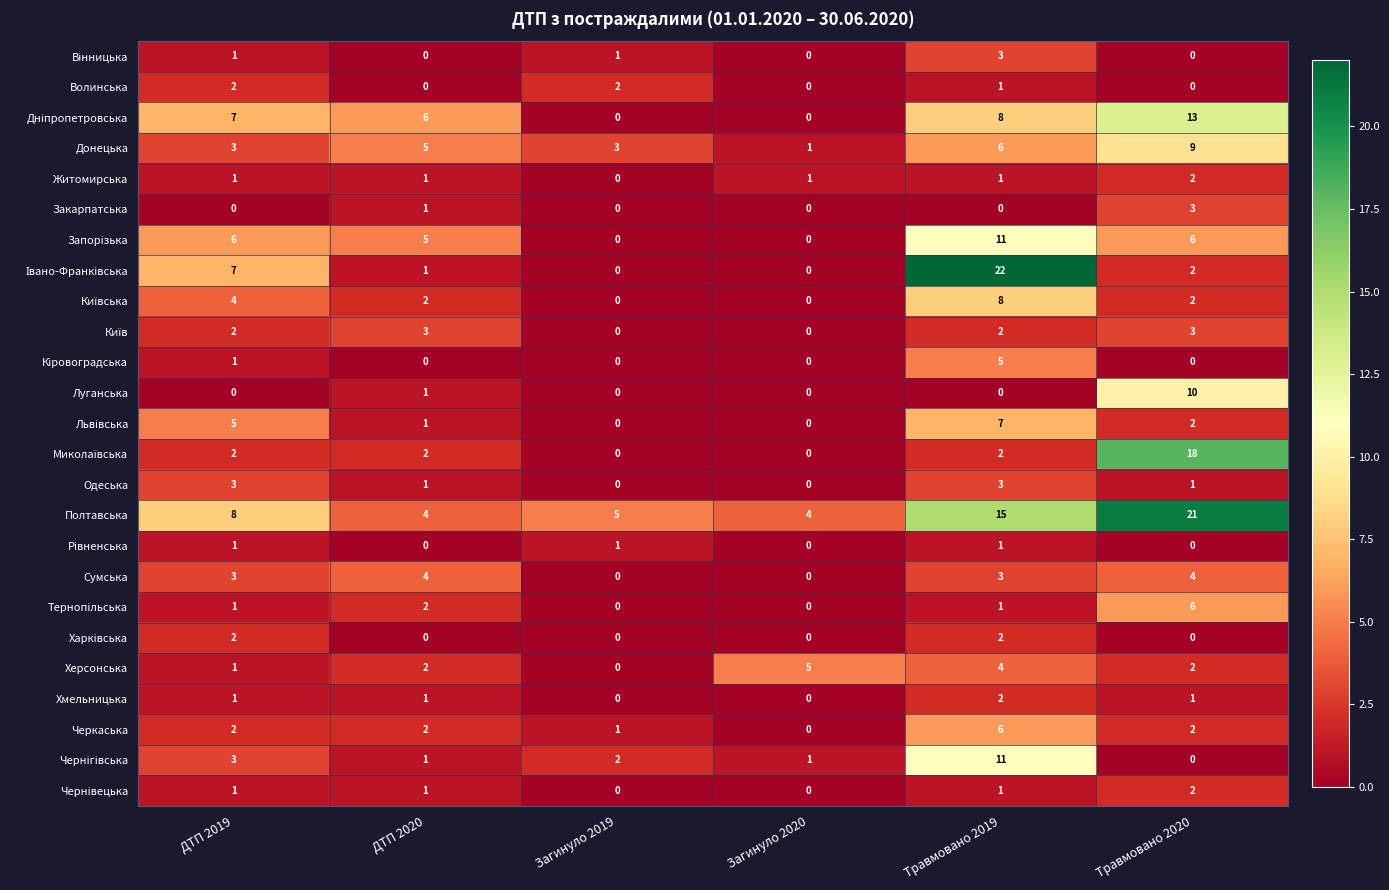

What is the sum of the Донецька values at Загинуло 2019 and Загинуло 2020?

4